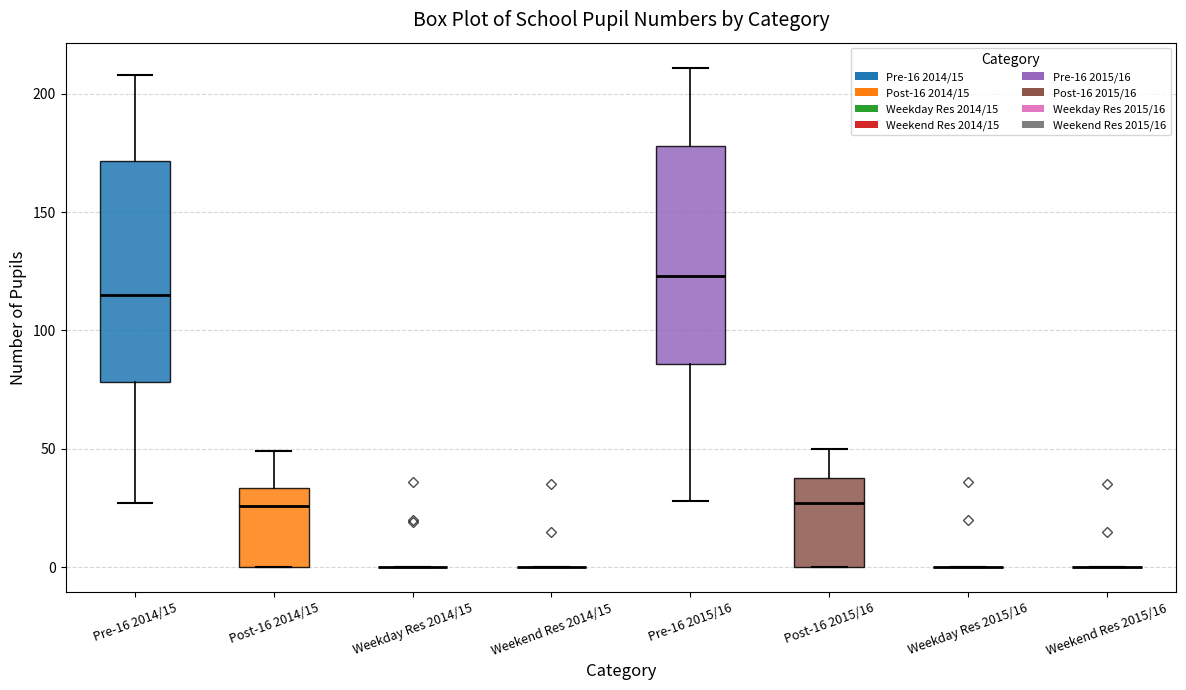

Where is the lower edge of the box for Pre-16 2014/15 on the y-axis? The values are not printed on the chart, so give them approximately, as read against the axis.

80